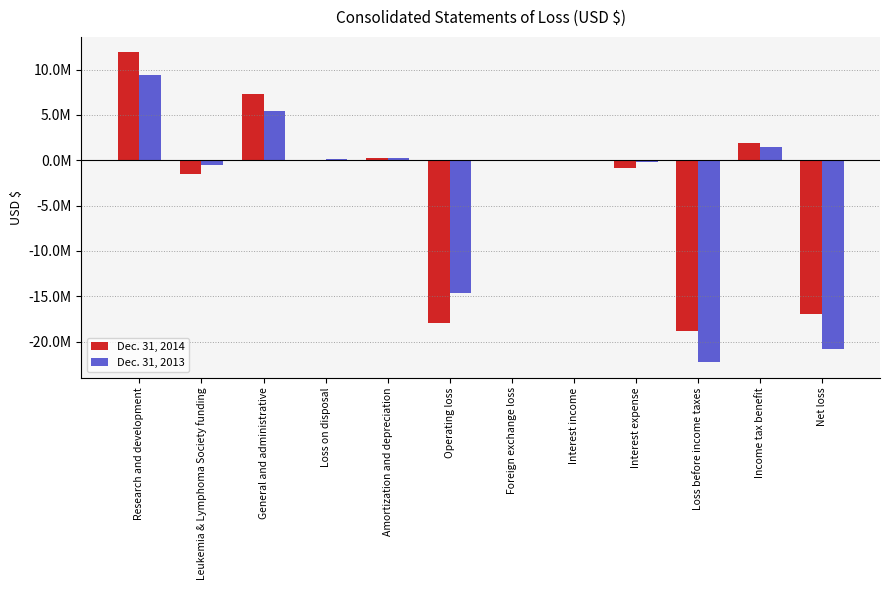

Reading left to right, what are all the values shown in this chart?

Dec. 31, 2014: 11892368	-1542986	7292159	77624	195492	-17914657	-31093	10001	-903890	-18839639	1936756	-16902883
Dec. 31, 2013: 9423056	-561086	5427707	126633	197743	-14614053	-31028	9092	-147360	-22256457	1412302	-20844155